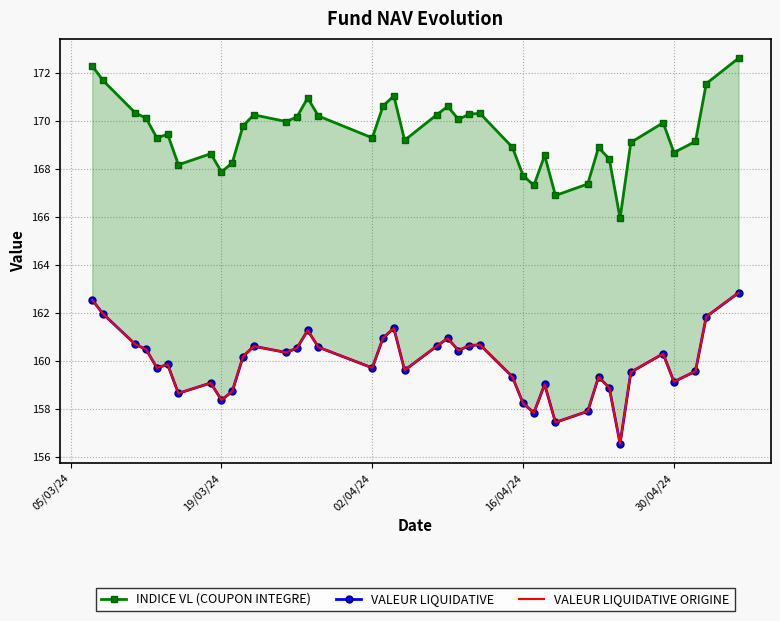

The VALEUR LIQUIDATIVE ORIGINE series shows 237.5 at 22. True or false?

False